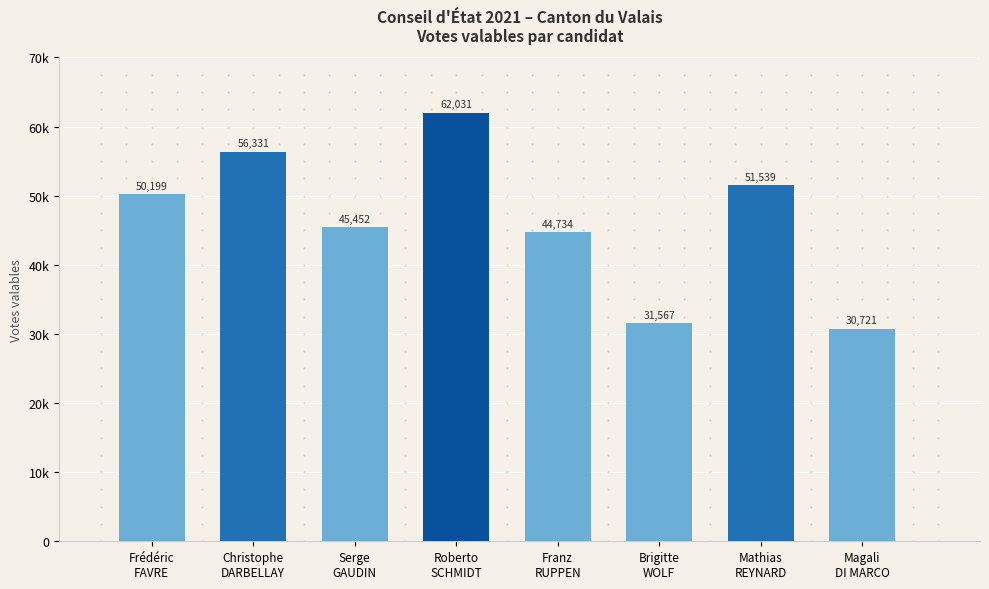

Reading right to left, what are all the values shown in this chart?

30721	51539	31567	44734	62031	45452	56331	50199